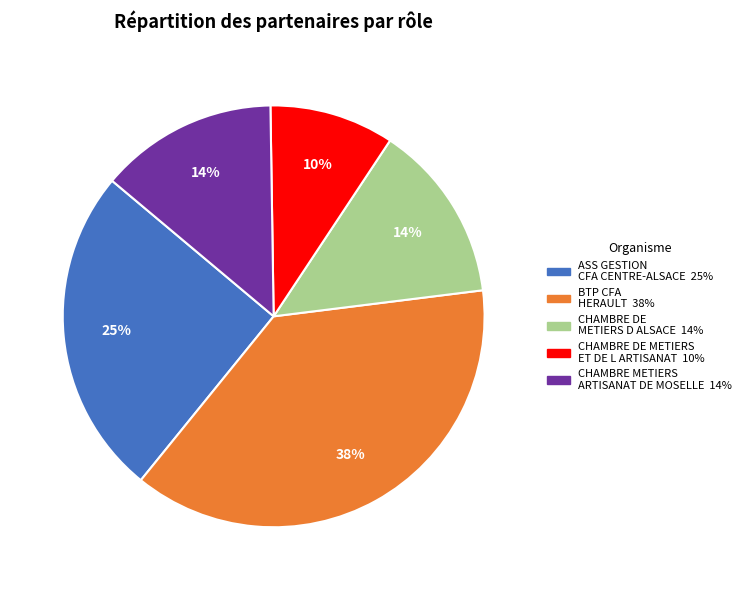

The CHAMBRE DE METIERS D ALSACE slice represents 14% of the pie. True or false?

True